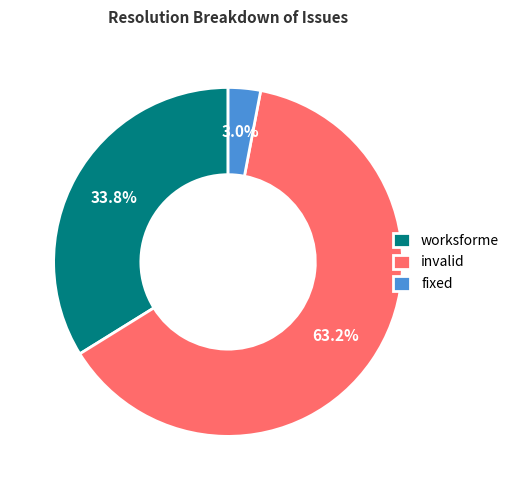

What is the majority slice?

invalid